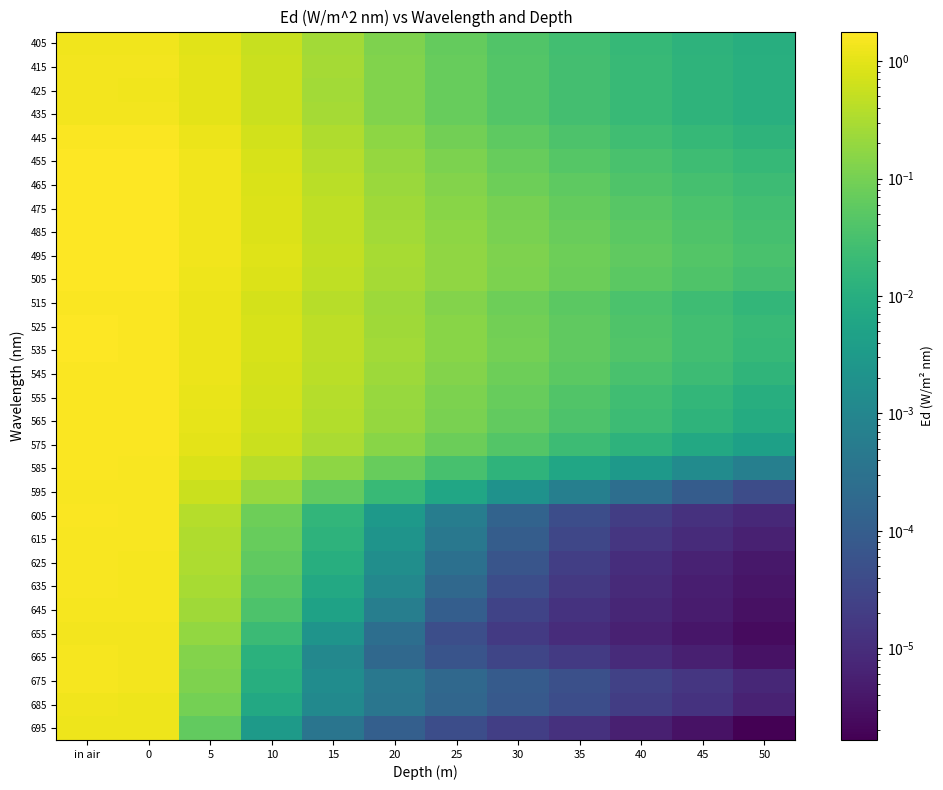

At how many categories does at least one series exceed 0?

12